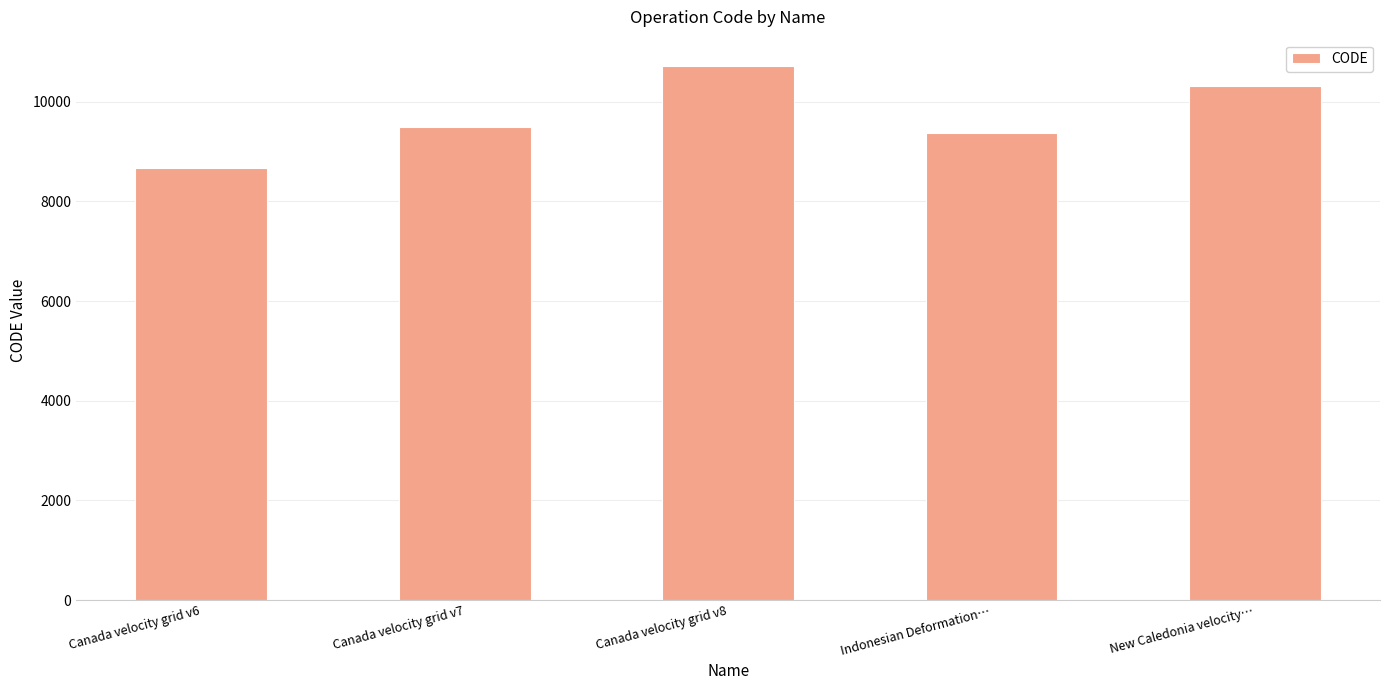

What position from the right is Indonesian Deformation…?

2